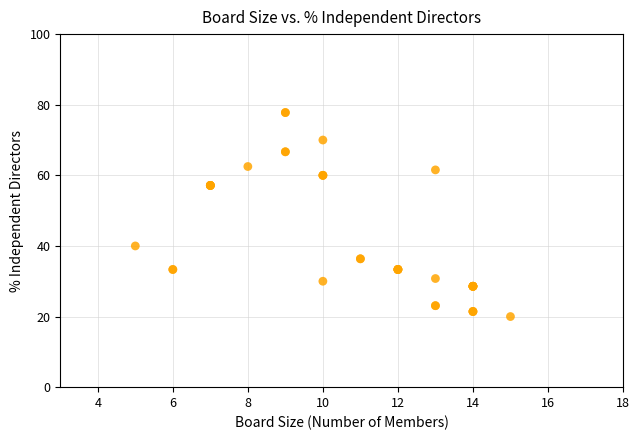

What Y value in the scatter plot is closest to 48?

40.0